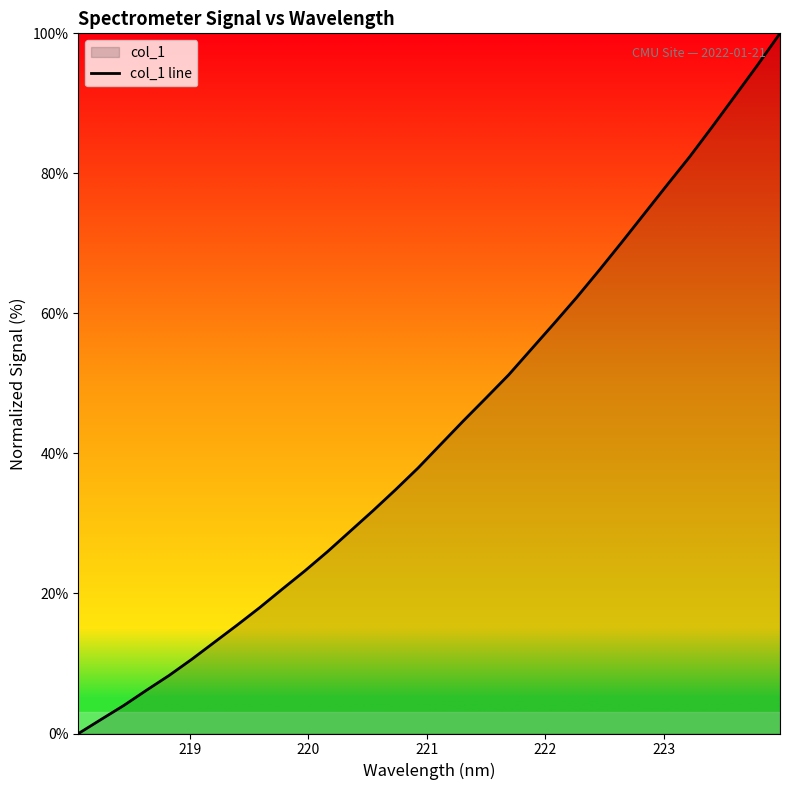

What is the difference between the maximum and minimum values?

100.0